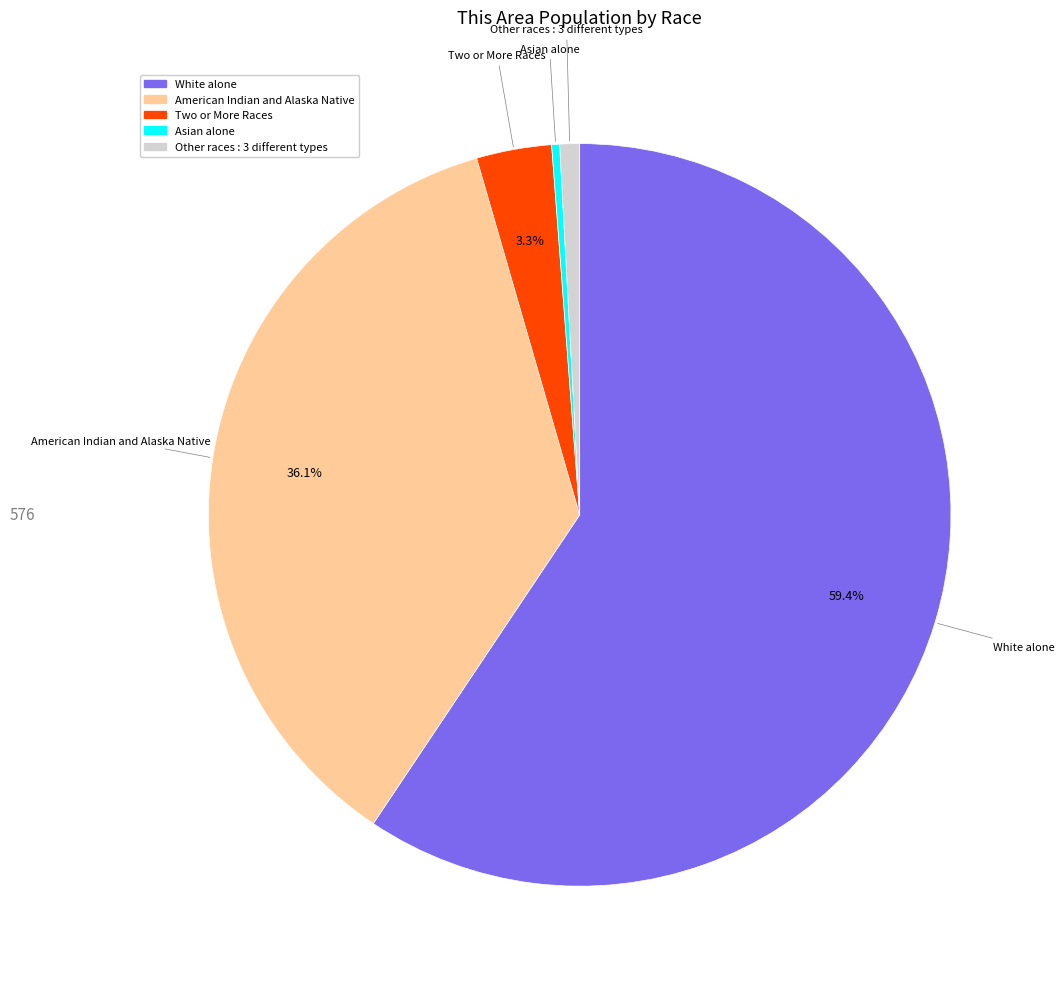

How many segments does this pie chart have?

5